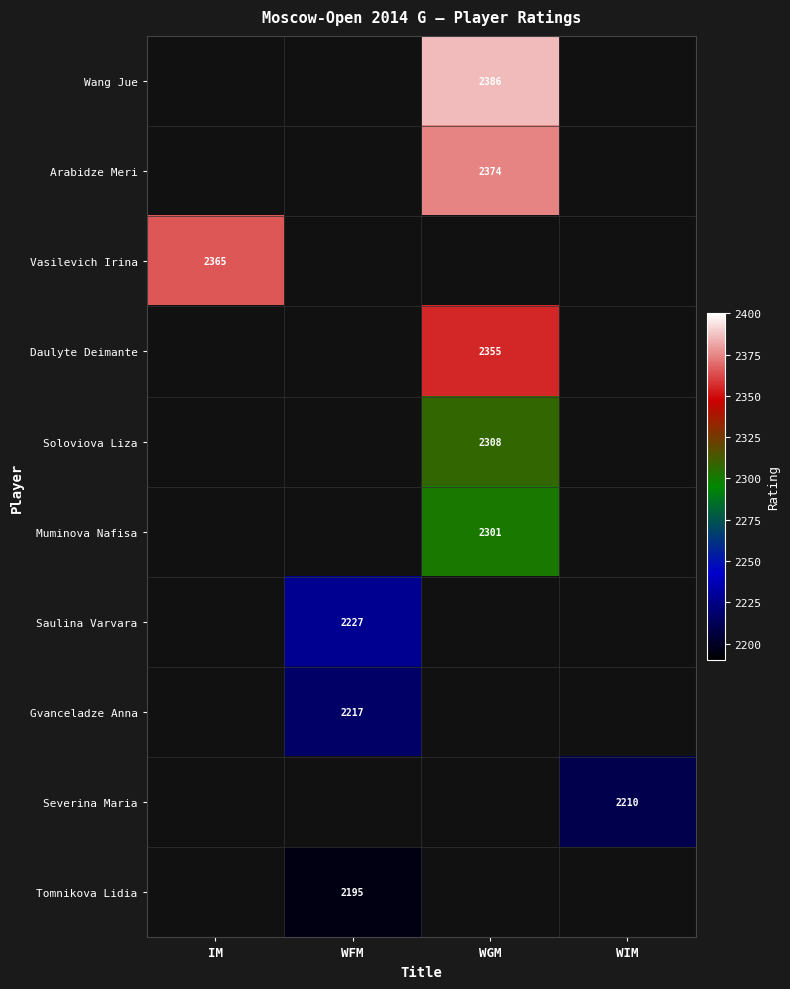

What is the maximum value shown in the chart?

2386.0